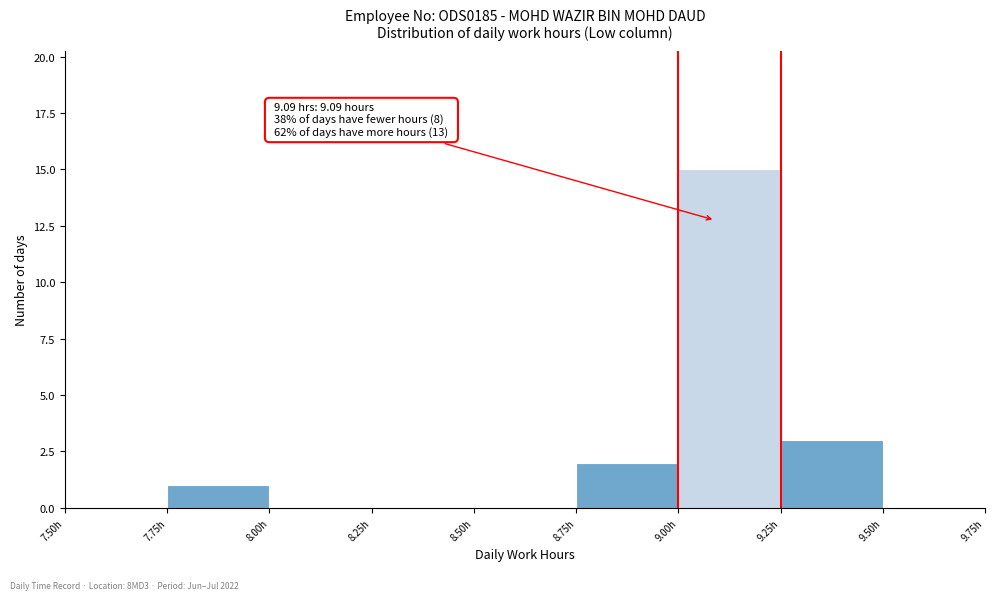

Over which range of the x-axis is the bar tallest?

9.00 to 9.25